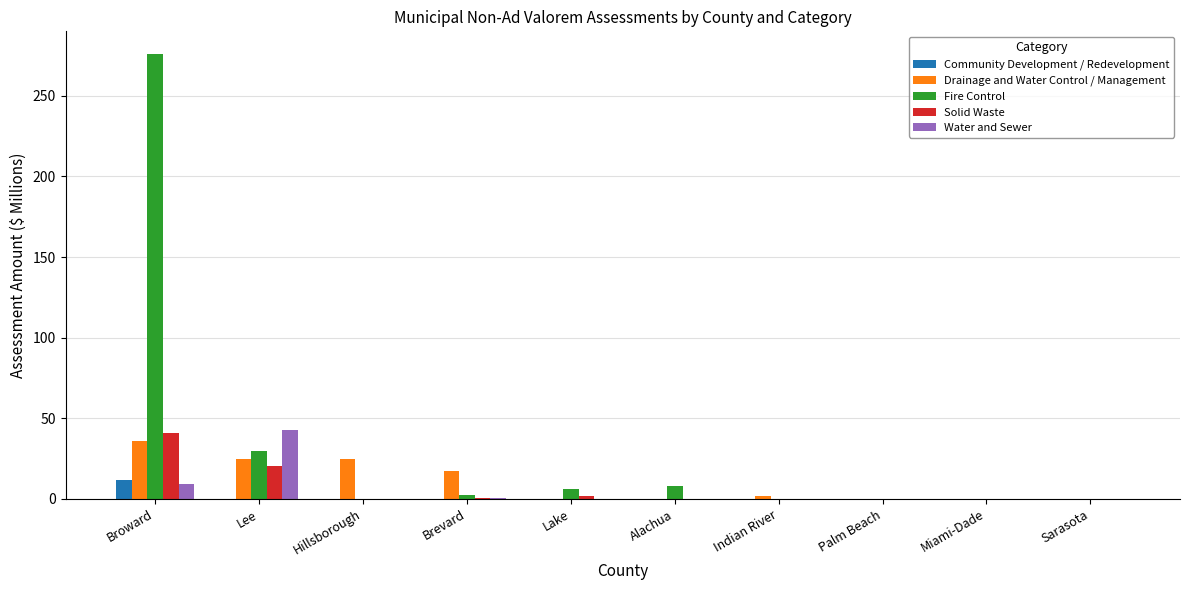

What is the sum of all Drainage and Water Control / Management values?

104.7